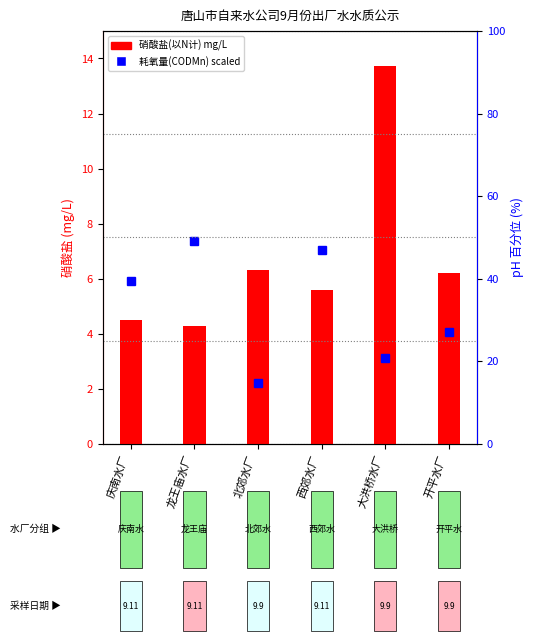

Reading left to right, list all the values displayed in this chart.

耗氧量(CODMn) mg/L (scaled): 5.9	7.4	2.2	7.0	3.1	4.1
硝酸盐(以N计) mg/L: 4.5	4.3	6.3	5.6	13.7	6.2